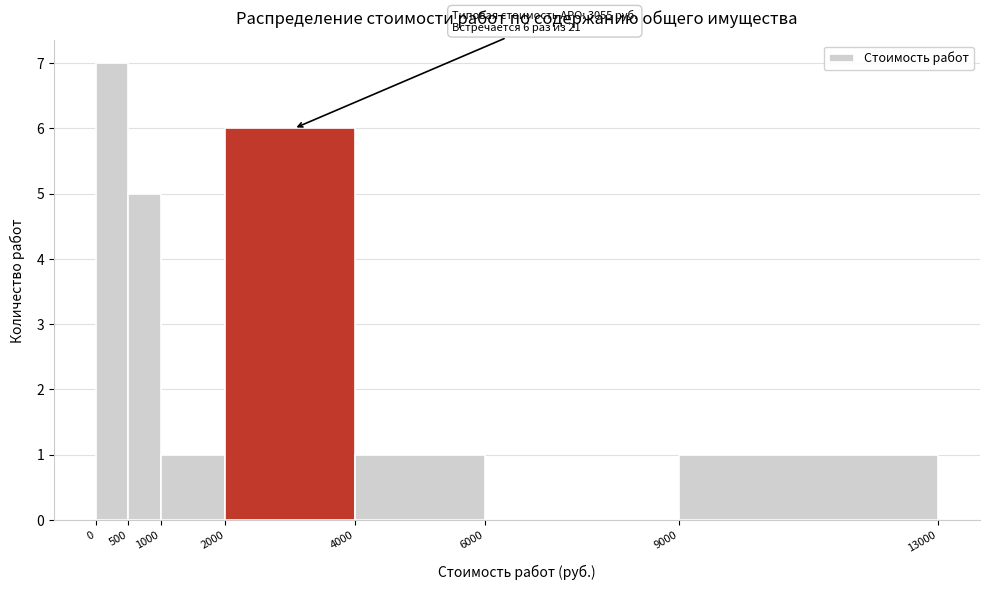

Which range on the x-axis has the tallest bar?

0 to 500